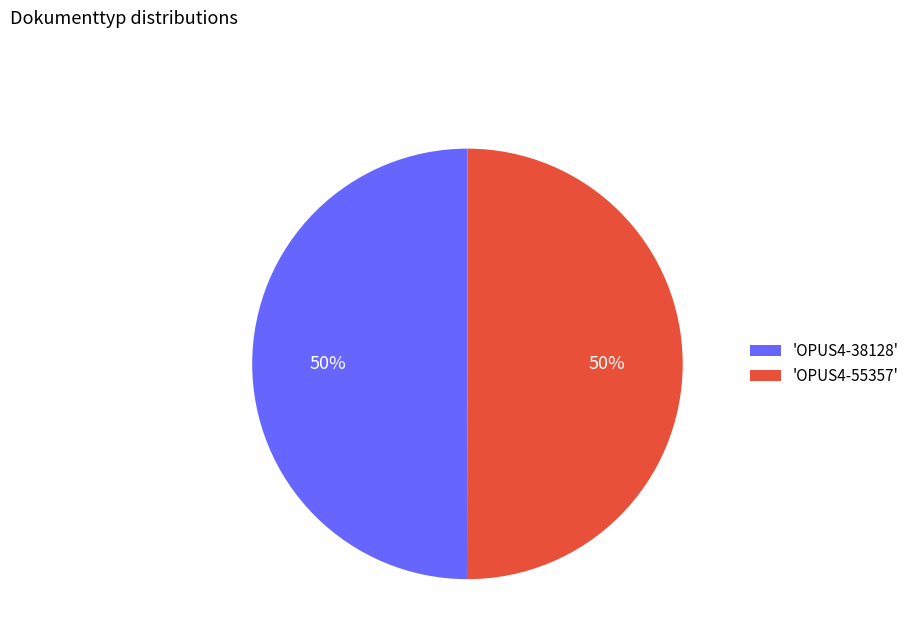

To the nearest percent, what is the combined percentage of 'OPUS4-38128' and 'OPUS4-55357'?

100%